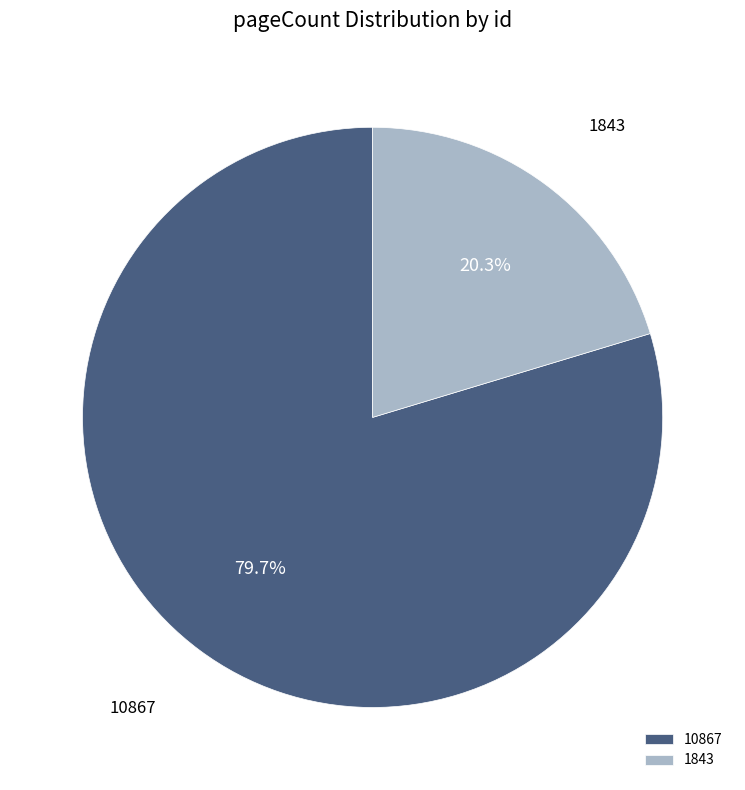

What percentage is the 1843 slice, to the nearest percent?

20%